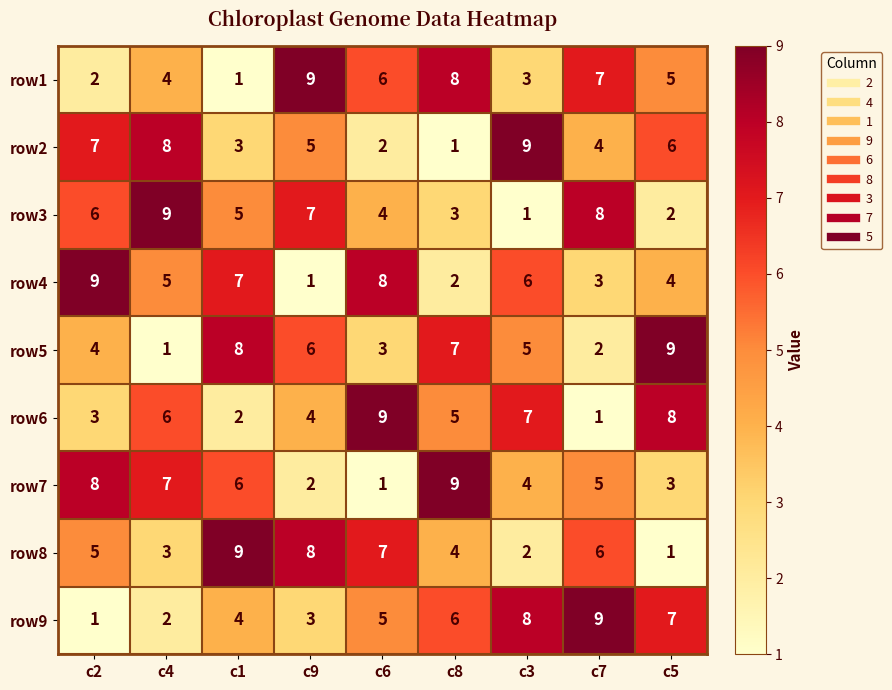

The value of row1 at c6 is 4. True or false?

False